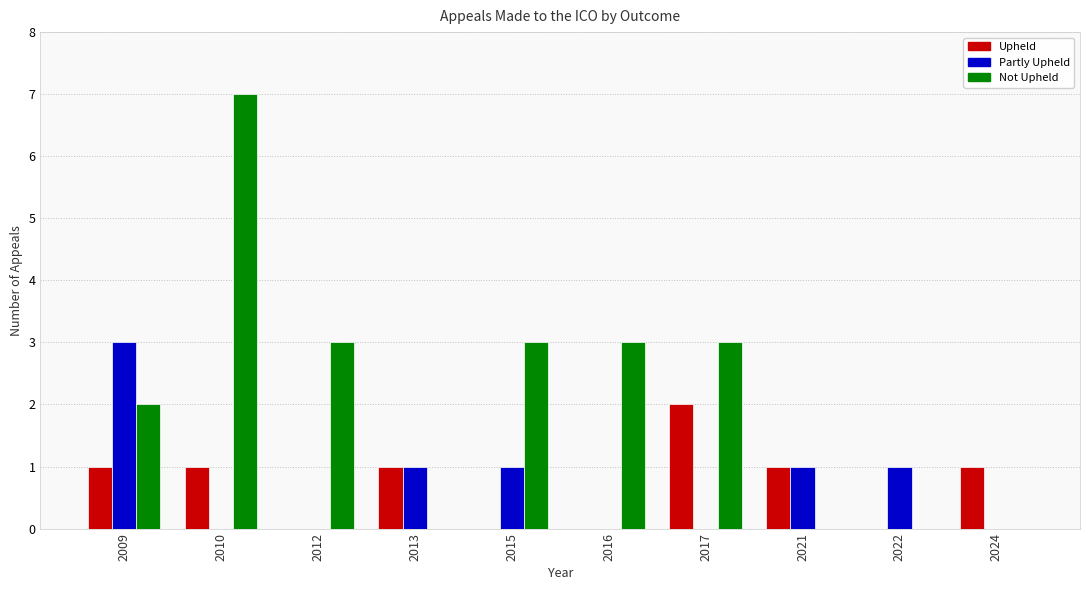

Are the bars grouped side by side (vs. stacked)?

Yes